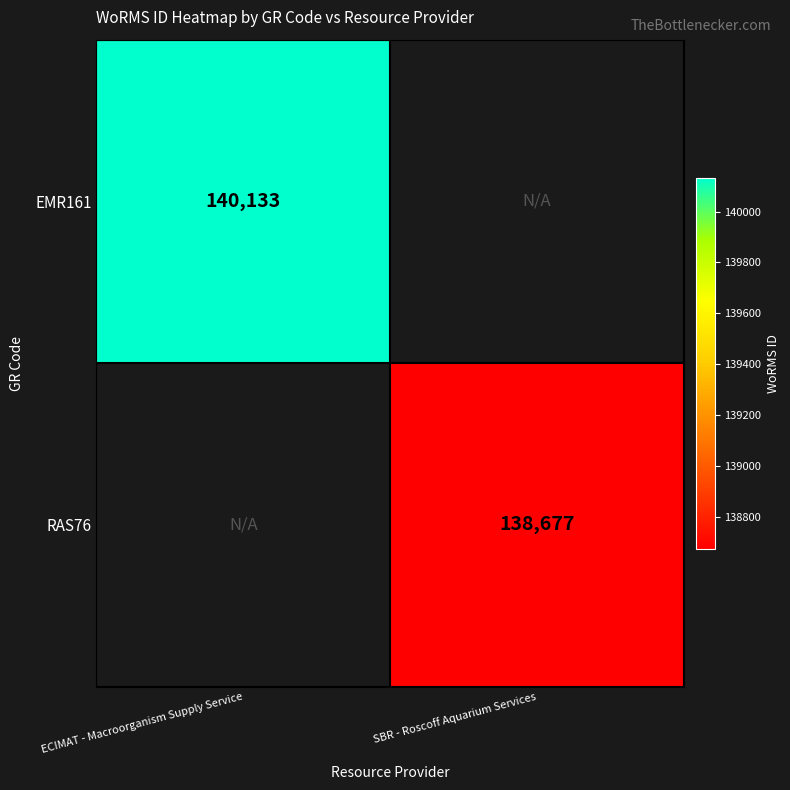

At how many categories does at least one series exceed 139847?

1